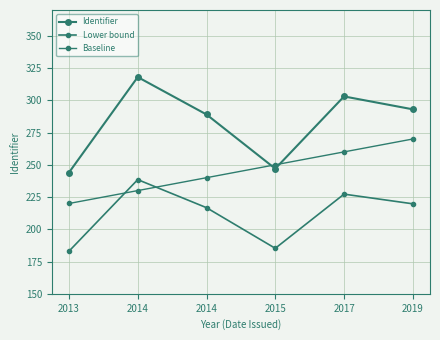

True or false: Lower bound and Identifier cross at least once.

False